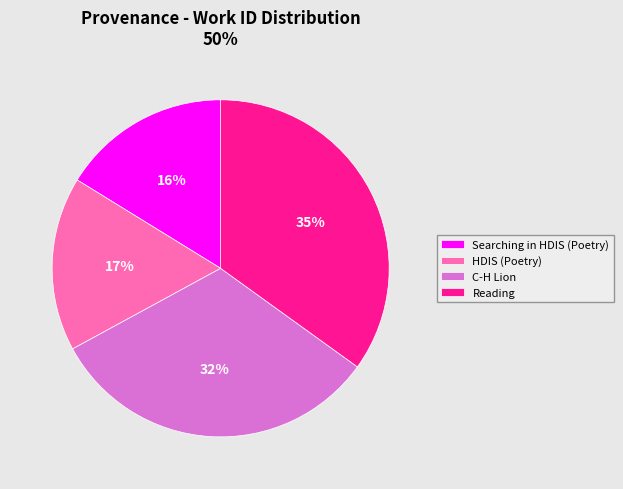

Is HDIS (Poetry) the majority of the pie?

No